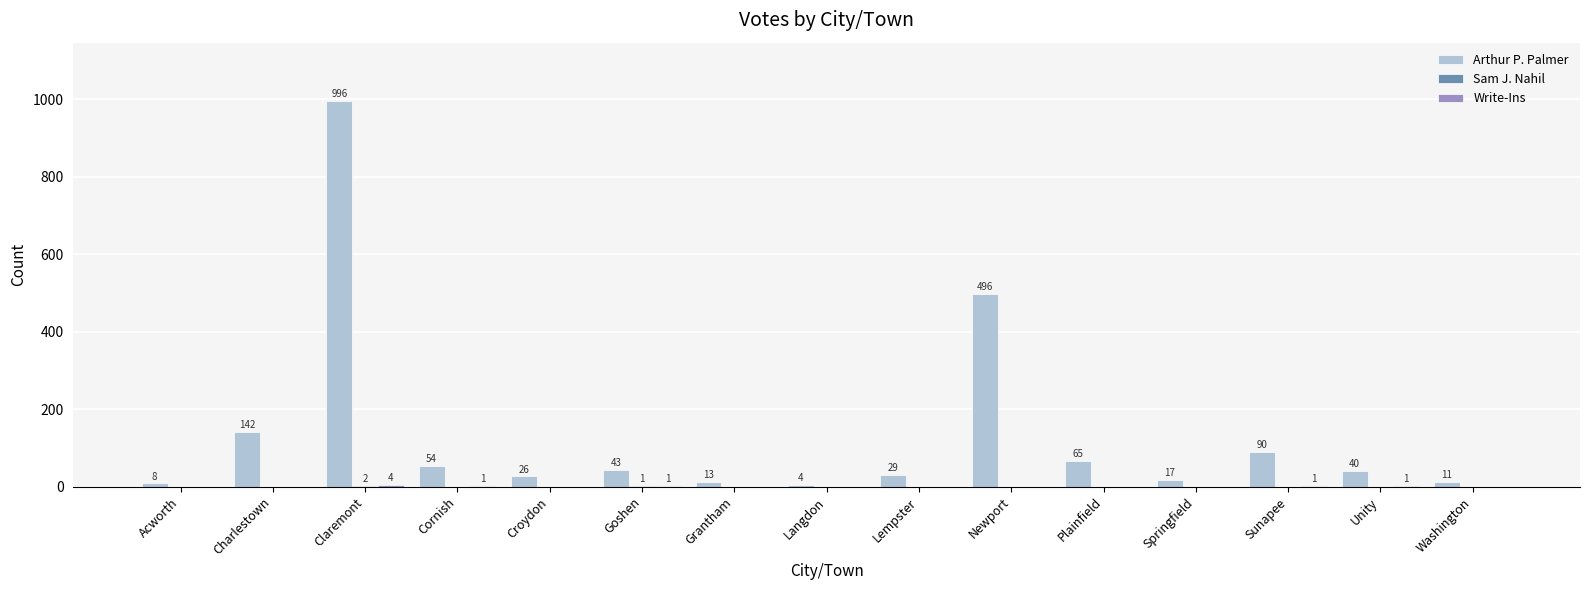

The Arthur P. Palmer series shows 26 at Croydon. True or false?

True